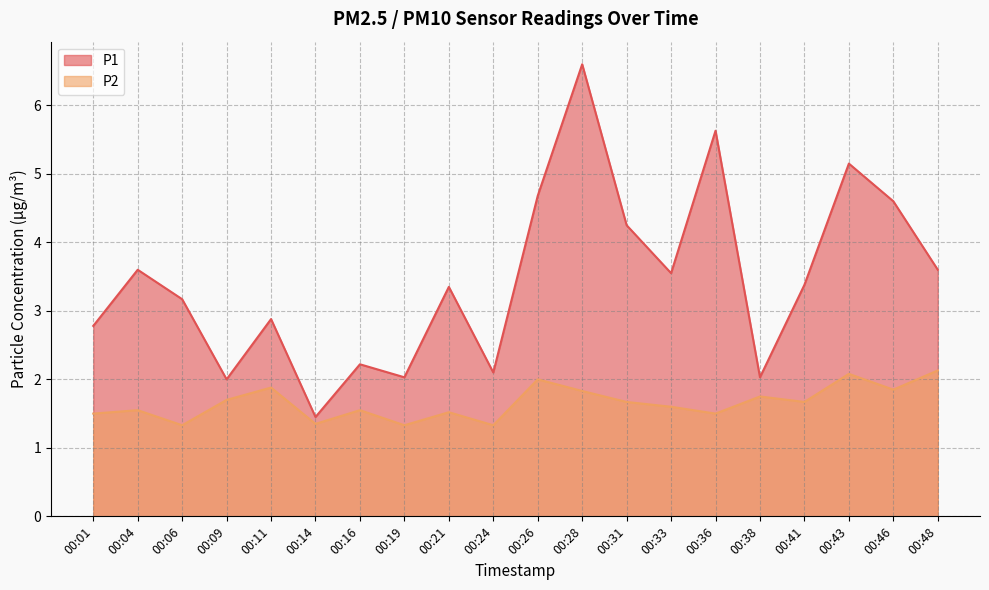

List the series in order of their overall mean, highest first.

P1, P2